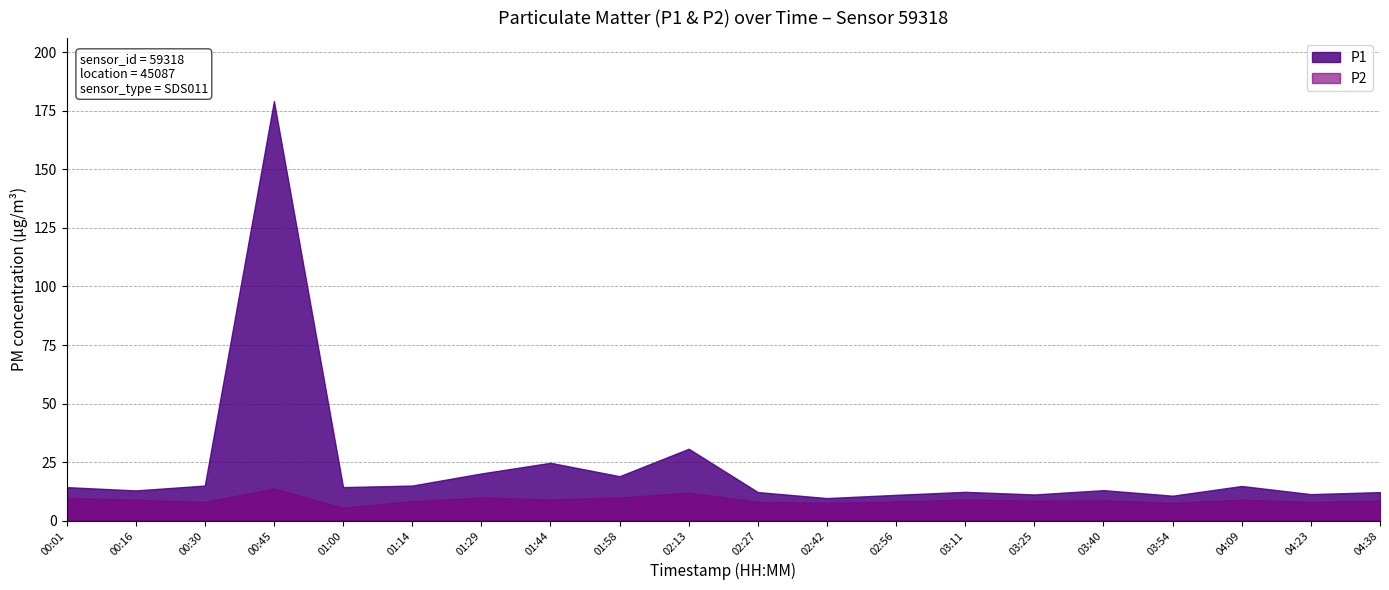

Does the chart have visible grid lines?

Yes